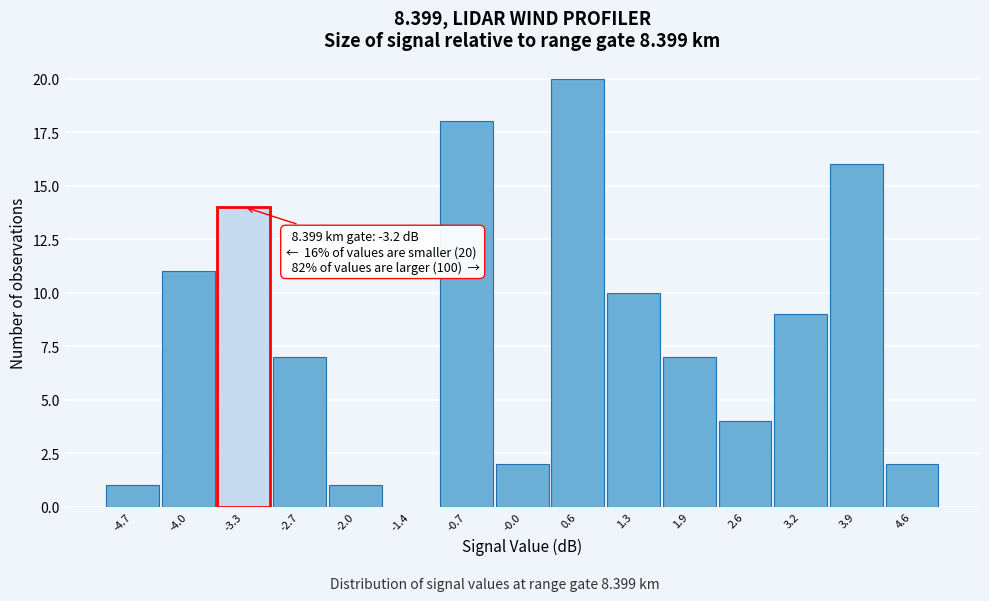

Which range on the x-axis has the tallest bar?

0.28 to 0.94